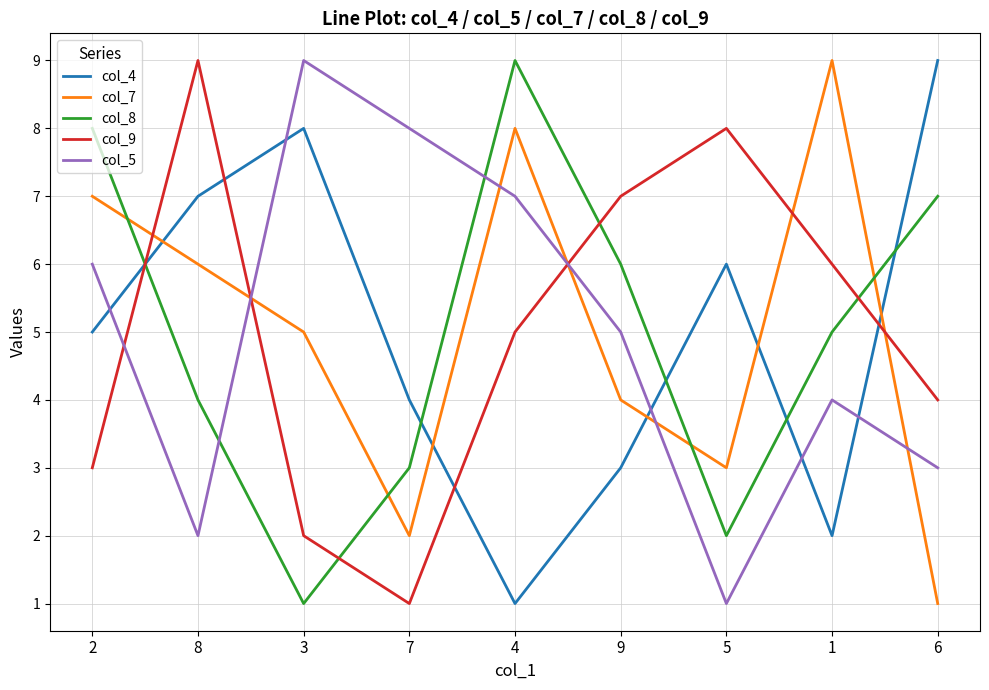

Count the number of data series in this chart.

5